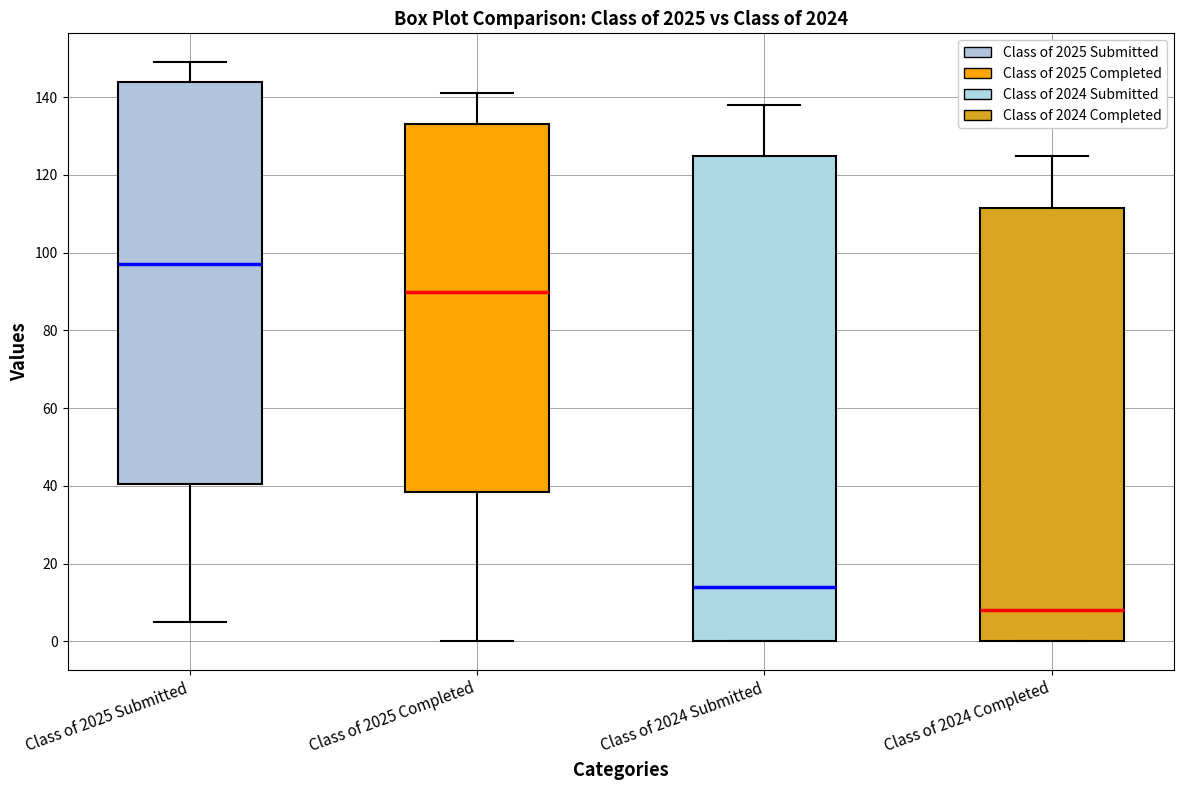

Where is the lower edge of the box for Class of 2024 Completed on the y-axis? The values are not printed on the chart, so give them approximately, as read against the axis.

0